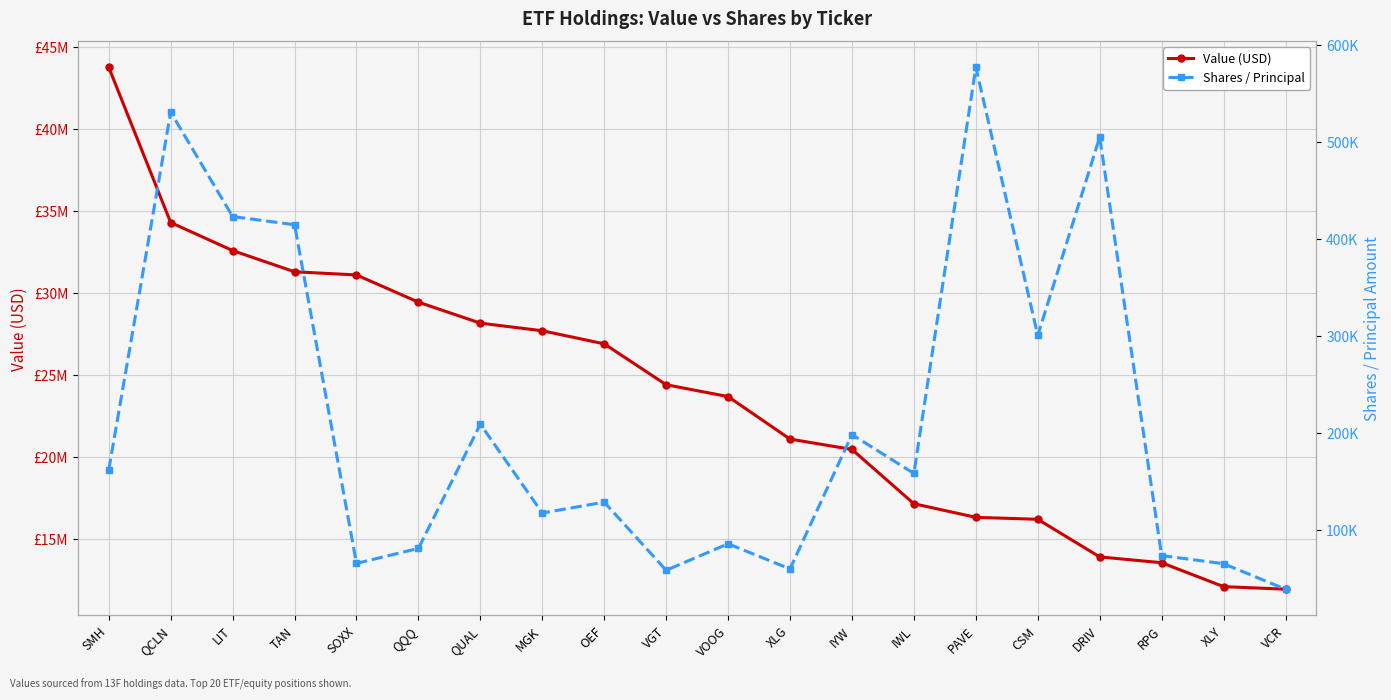

Rank the series by their maximum value, from lowest to highest.

Shares / Principal, Value (USD)